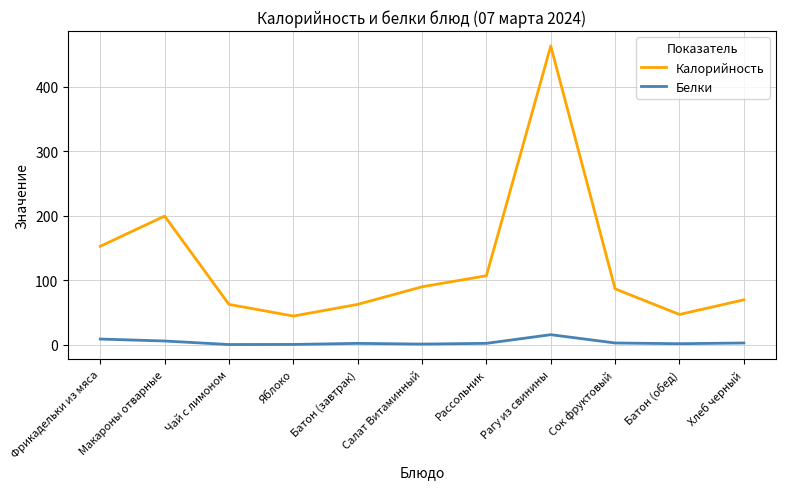

True or false: Белки and Калорийность intersect in this chart.

False